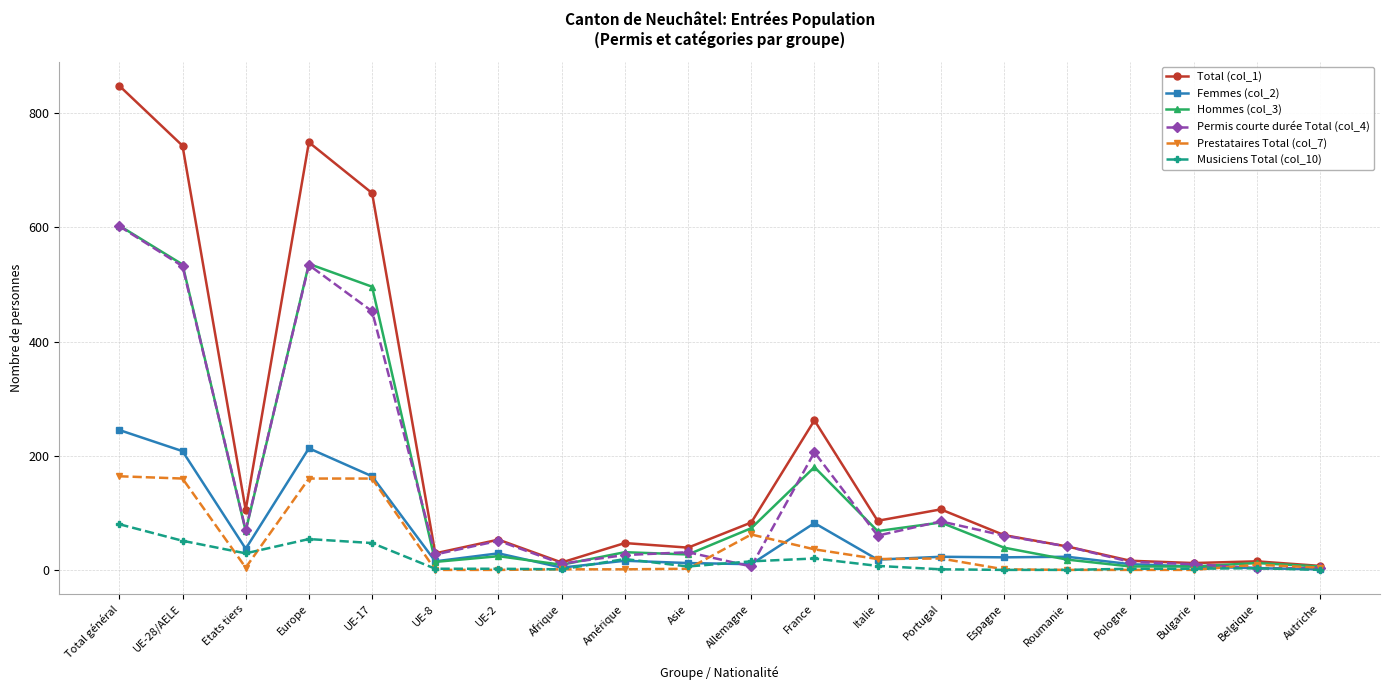

What are all the series names shown in the legend?

Total (col_1), Femmes (col_2), Hommes (col_3), Permis courte durée Total (col_4), Prestataires Total (col_7), Musiciens Total (col_10)